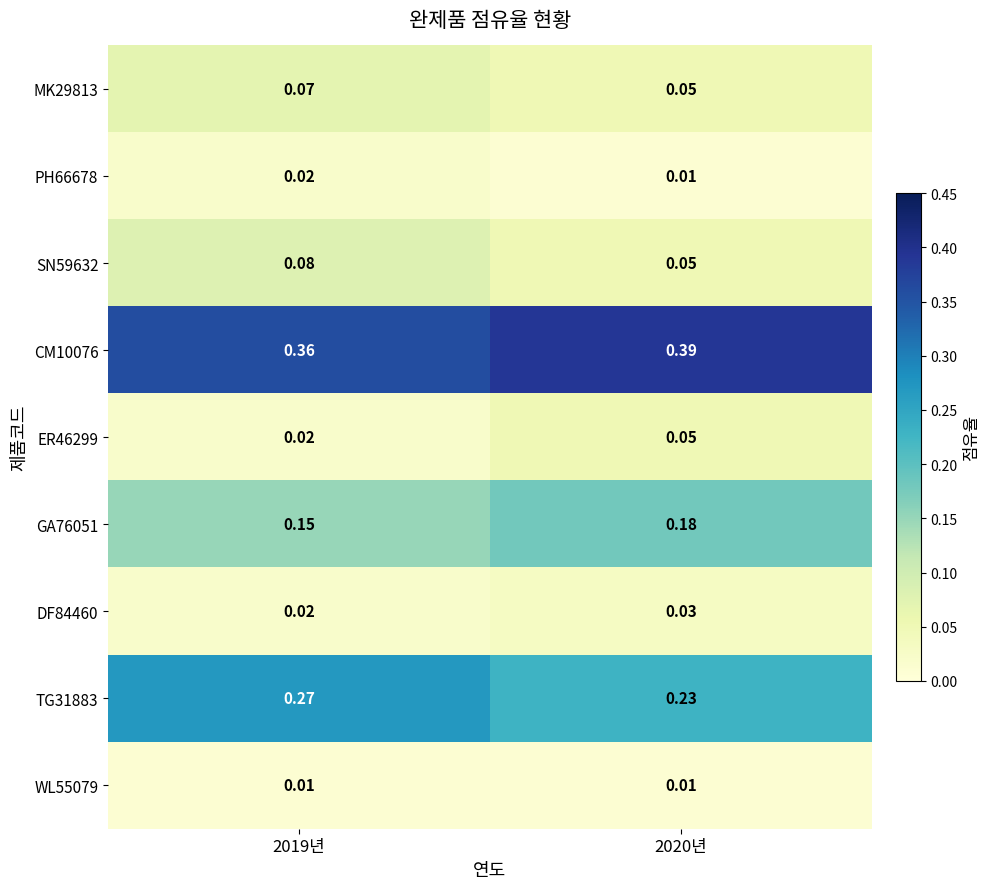

Is the value of PH66678 at 2020년 greater than the value of DF84460 at 2020년?

No